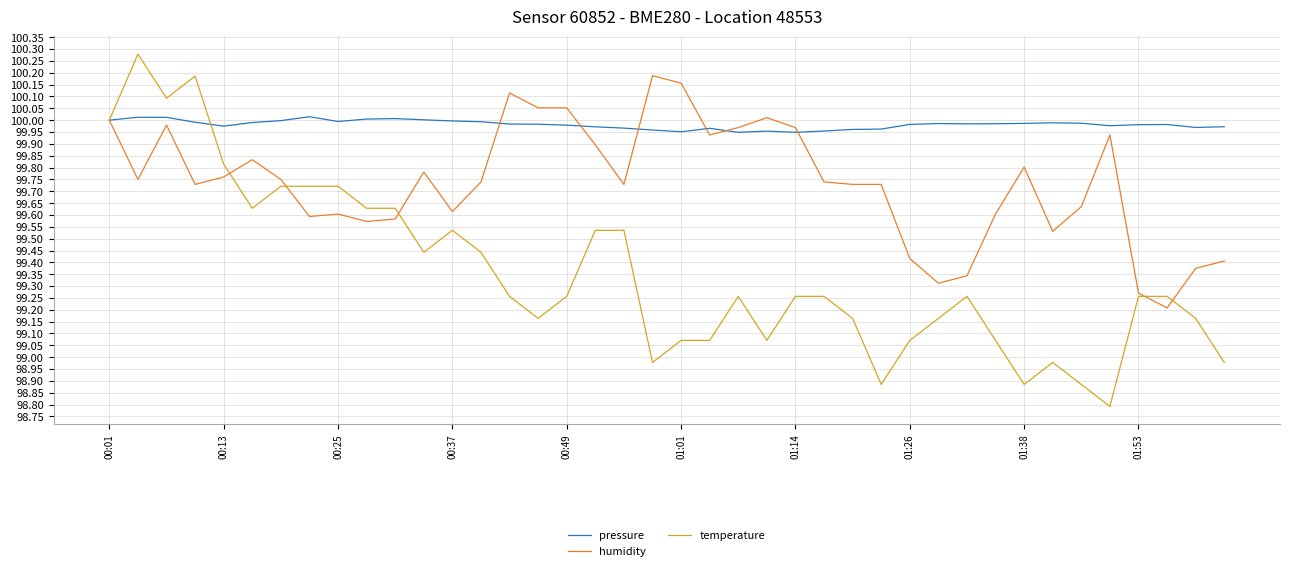

List the series in order of their peak value, highest first.

temperature, humidity, pressure